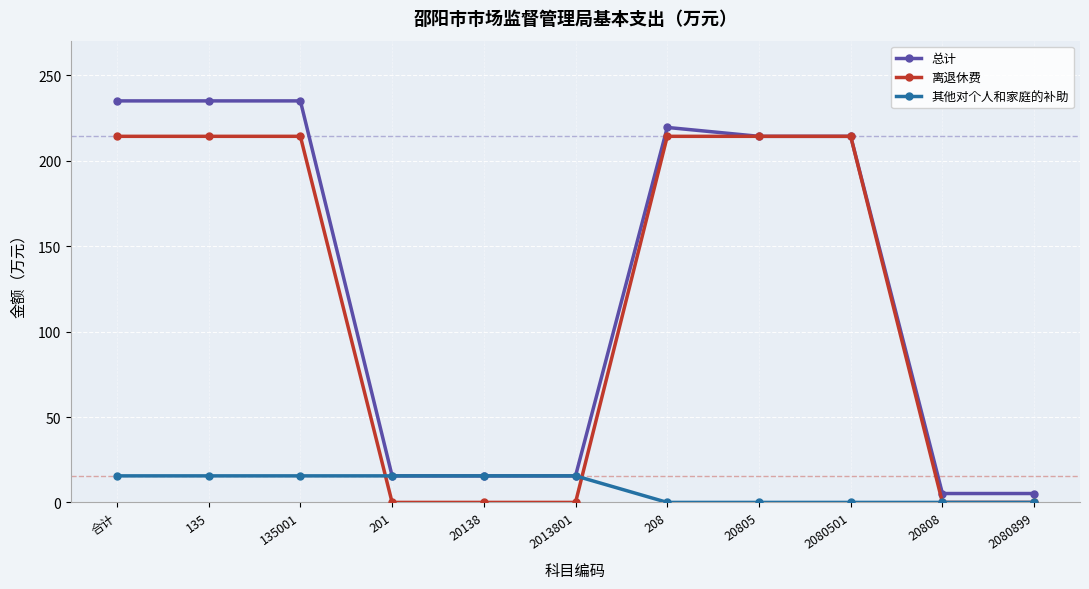

What is the difference between the maximum and minimum values in the 总计 series?

229.9